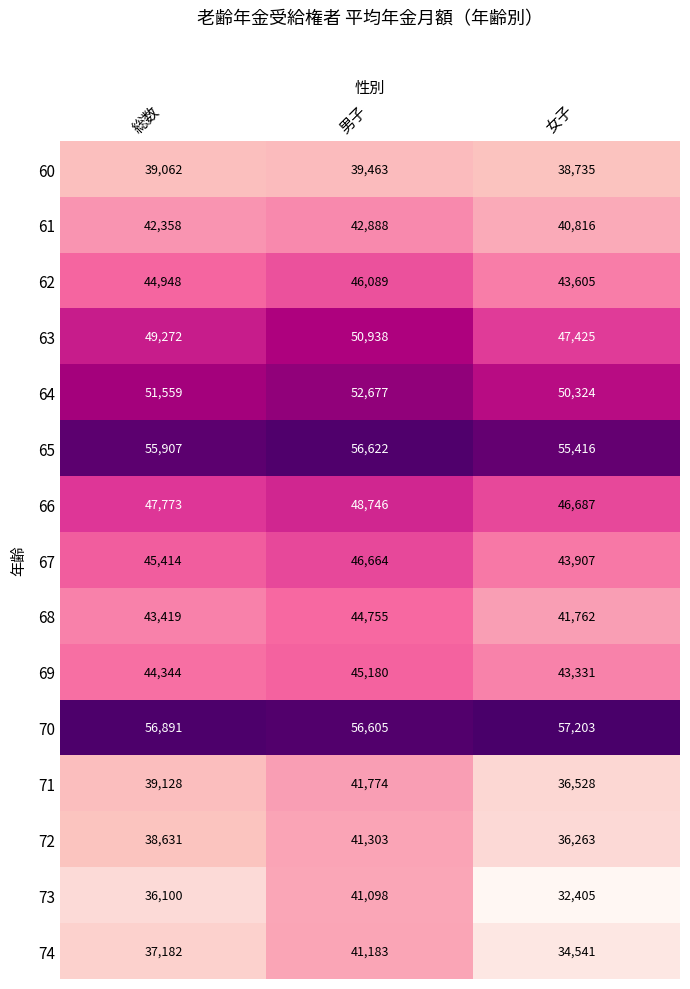

Rank the series at 男子 from highest to lowest value.

65, 70, 64, 63, 66, 67, 62, 69, 68, 61, 71, 72, 74, 73, 60